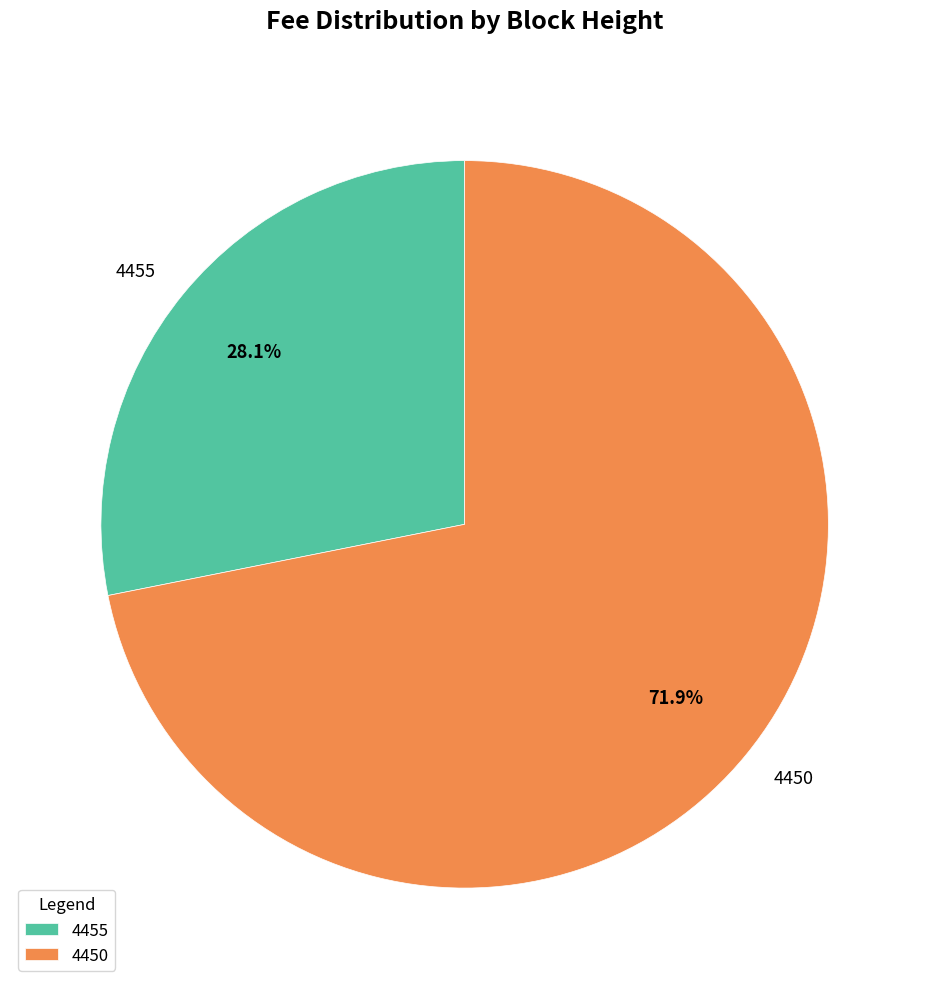

Do 4455 and 4450 together represent more than half of the pie?

Yes